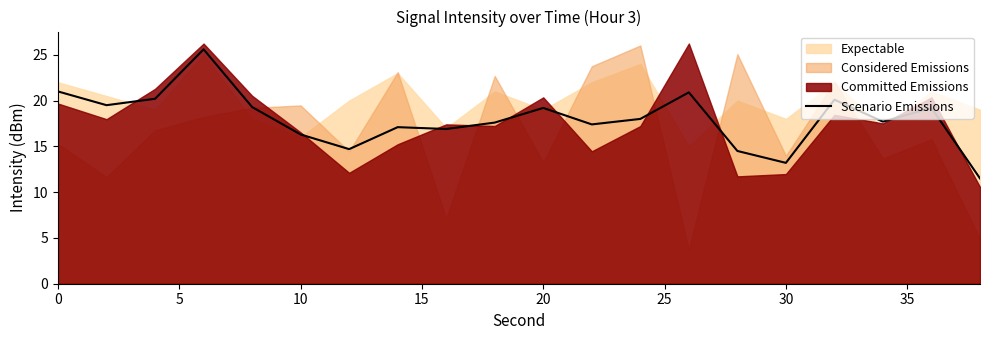

What is the lowest value of the Scenario Emissions series?

11.5